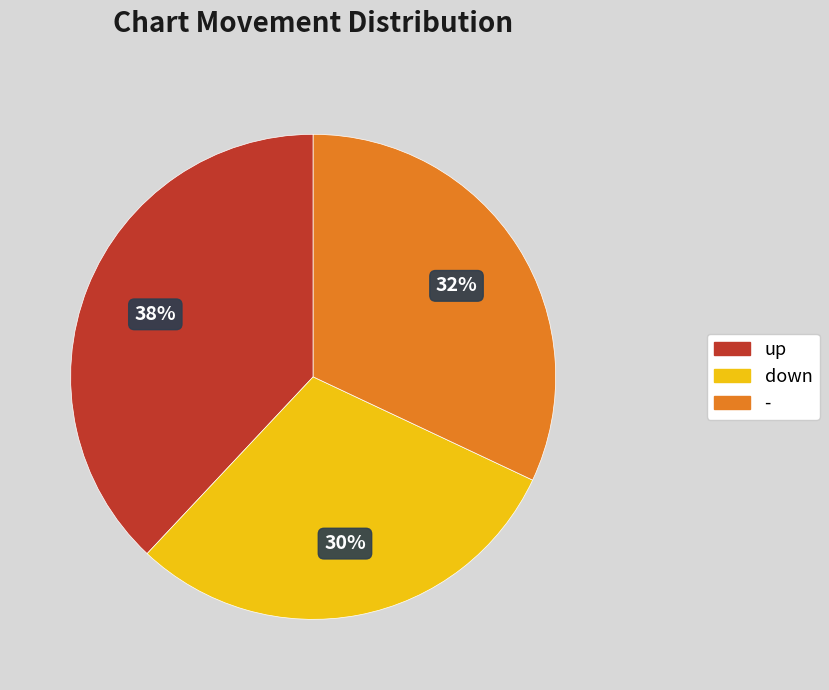

Count the number of slices in the pie.

3